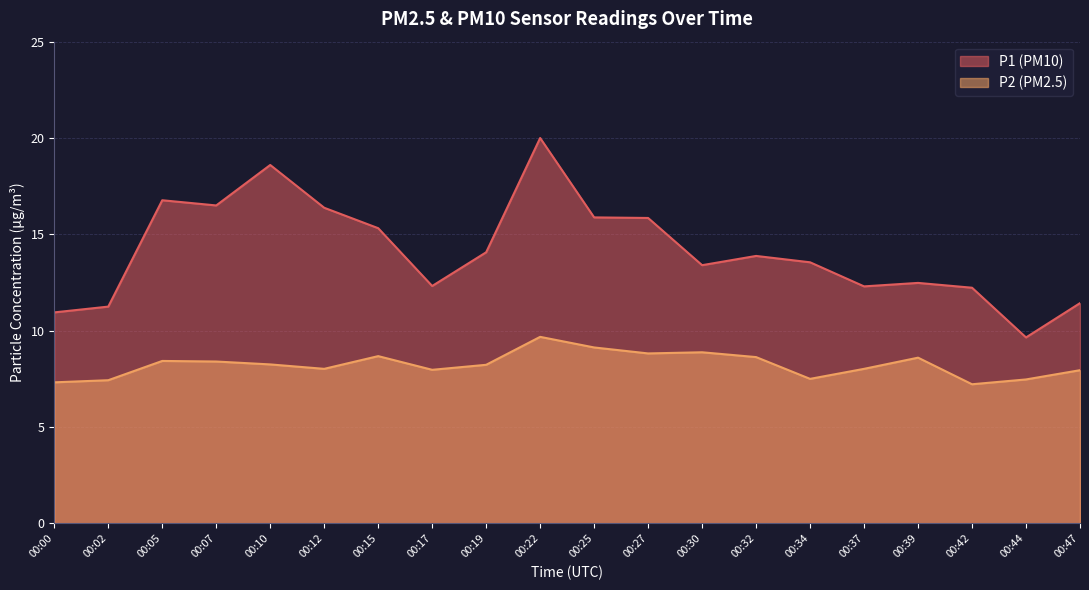

What is the difference between the second highest and minimum values in the P2 series?

1.9